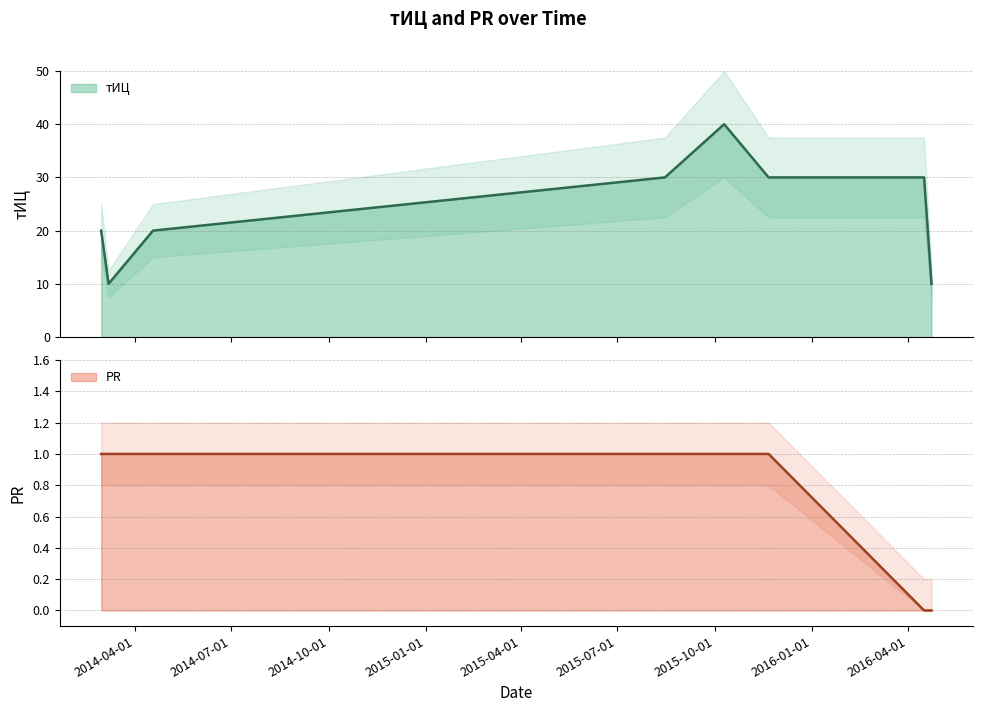

The value of PR at 2014-04-18 is 0. True or false?

False